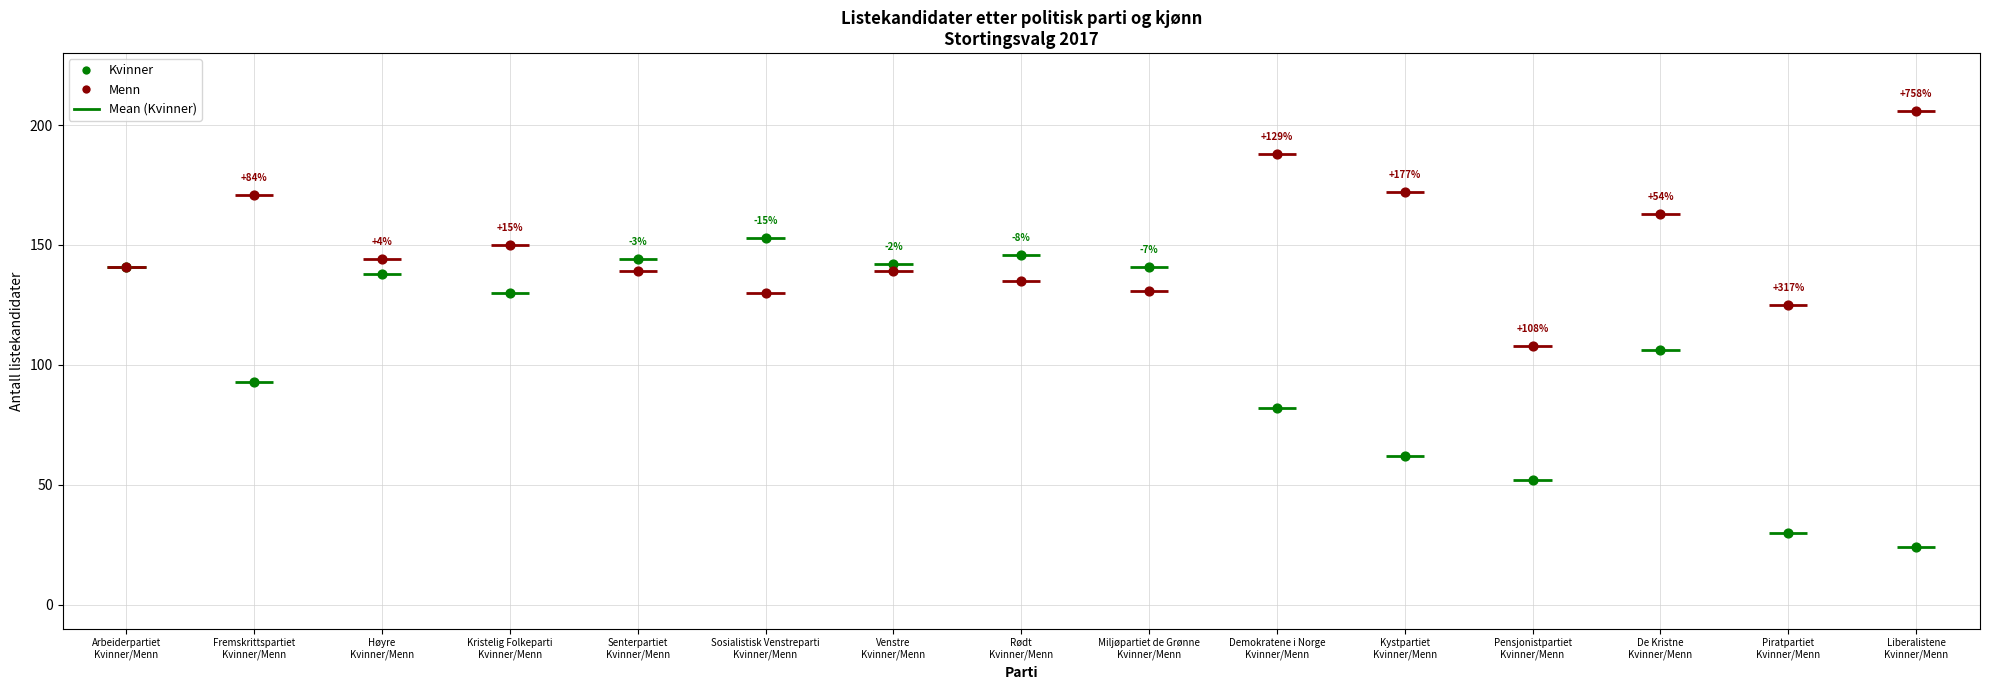

At which category is the sum across all series the highest?

Senterpartiet
Kvinner/Menn